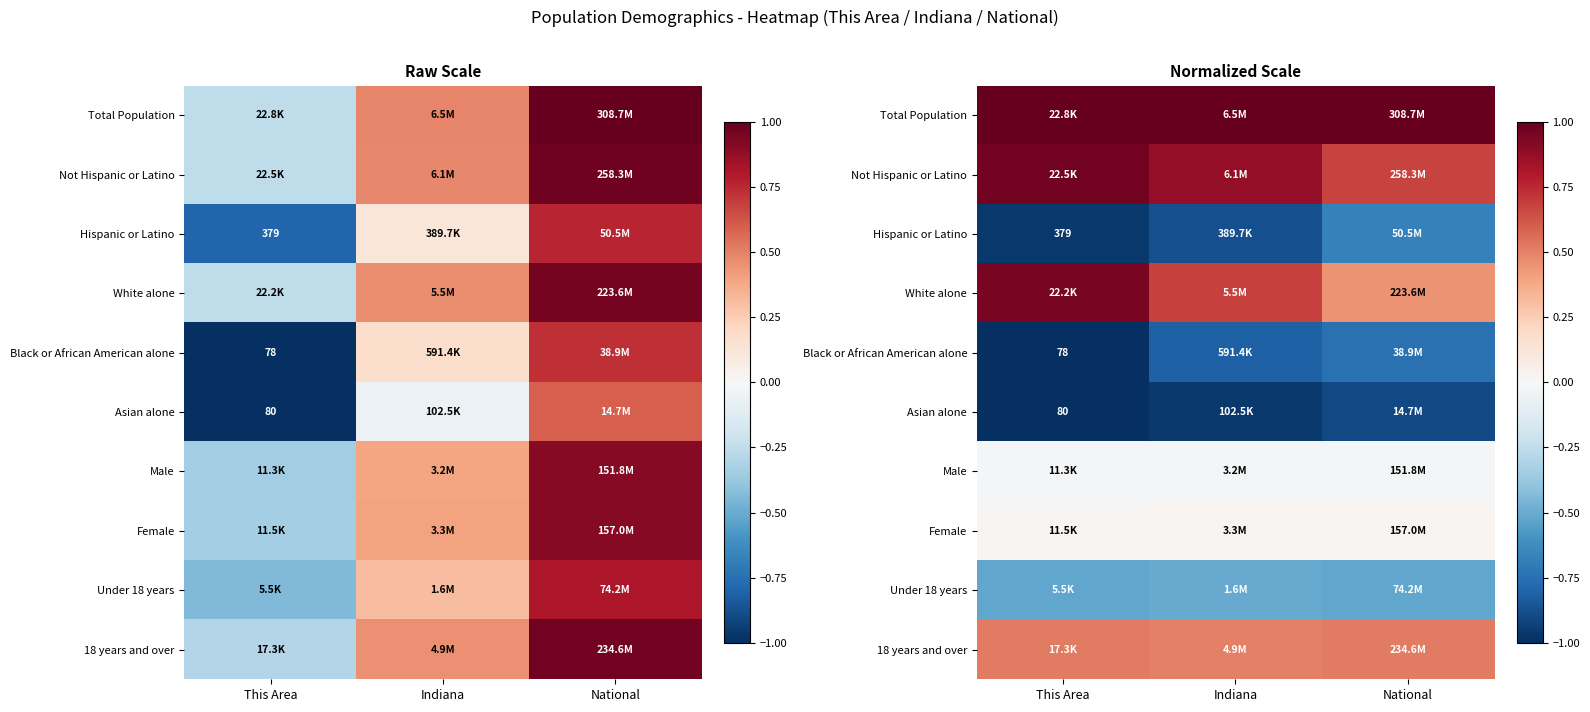

Which category has the highest value in the 18 years and over series?

National